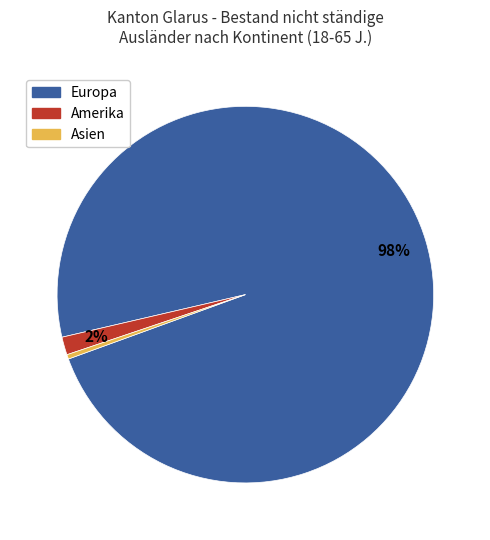

Is there any slice that represents more than half of the pie?

Yes